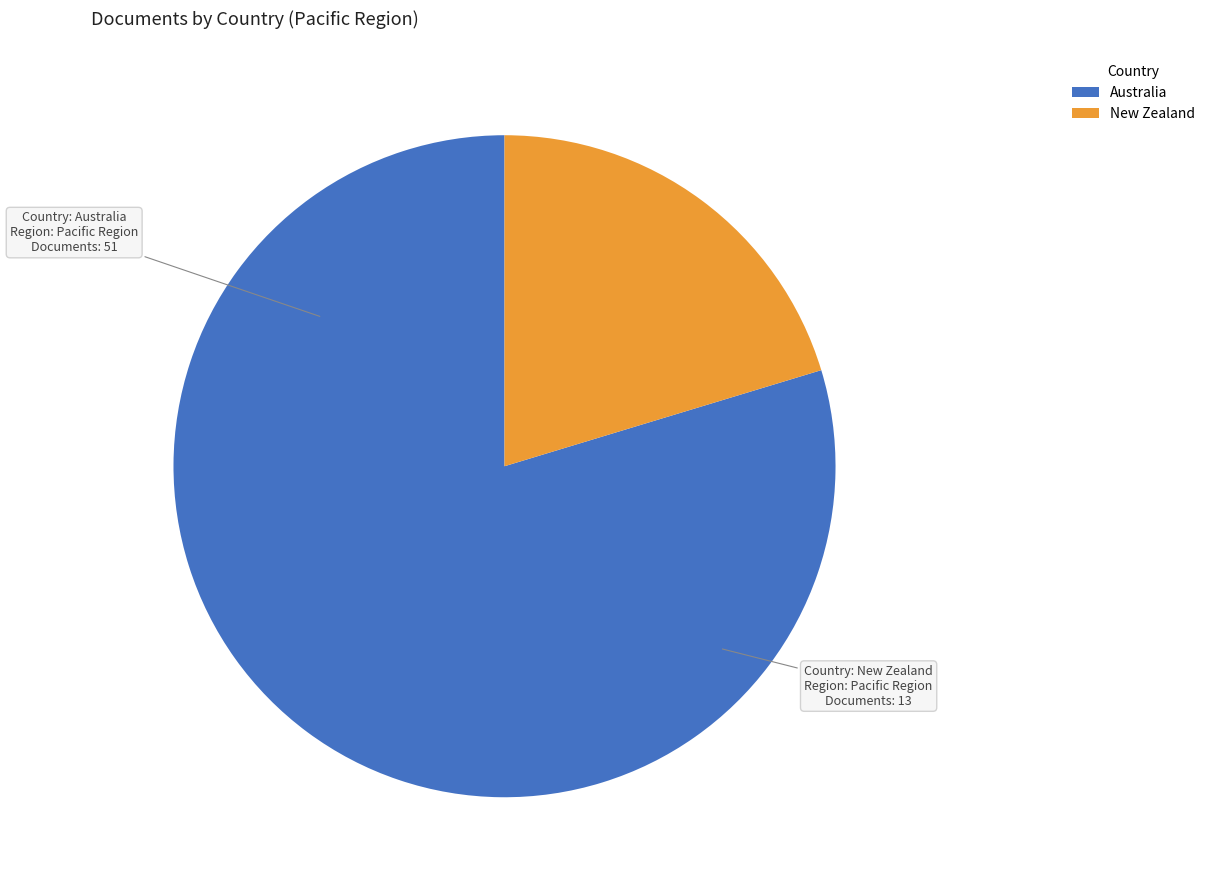

Does New Zealand represent more than half of the total?

No